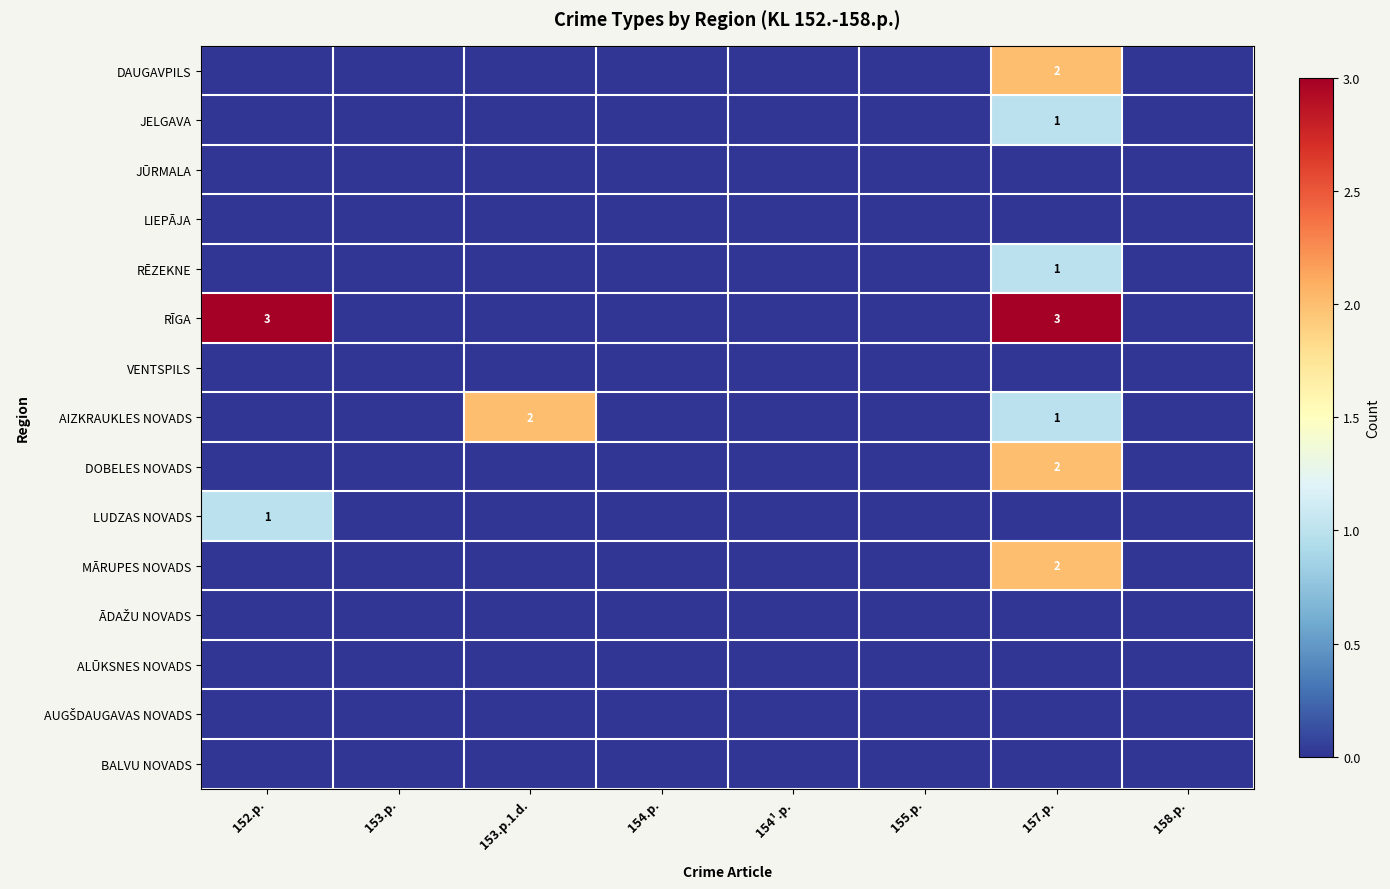

Which category has the lowest value in the BALVU NOVADS series?

152.p.